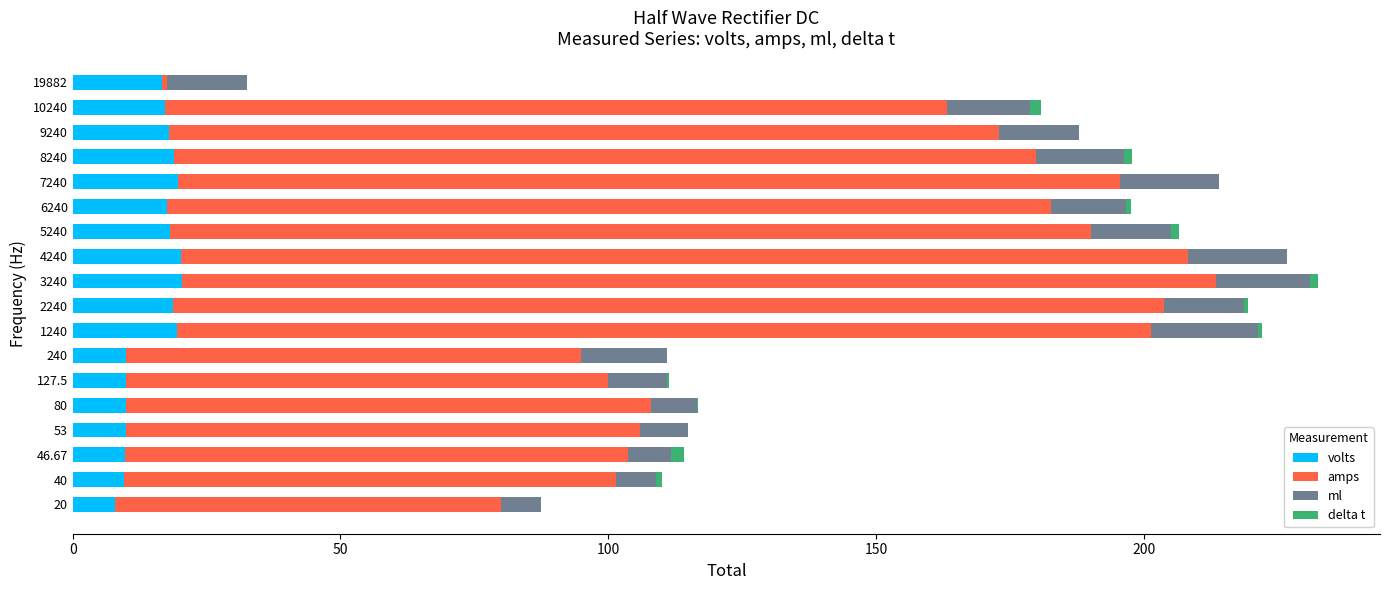

What is the sum of all volts values?

272.1